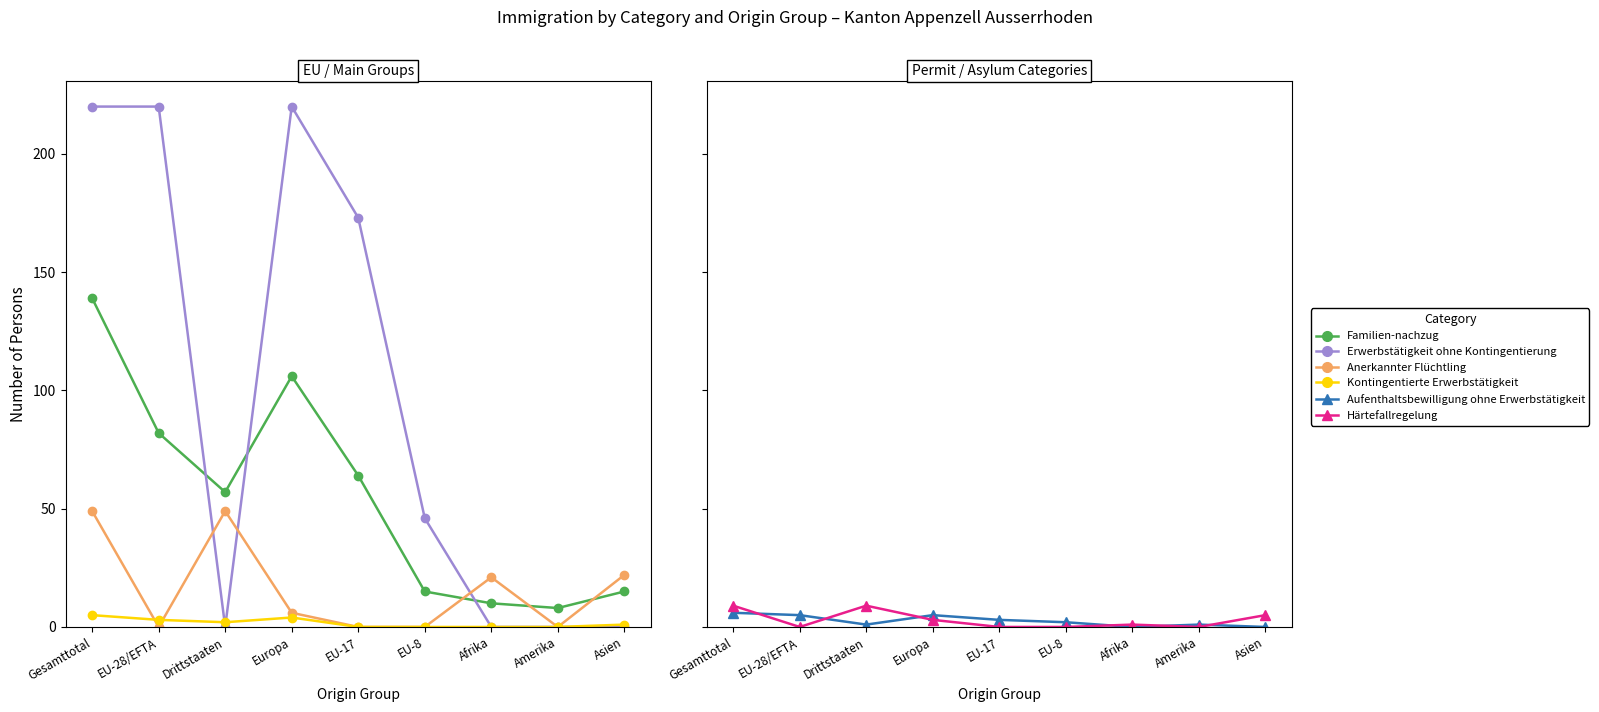

Is this an area chart (filled region under the line)?

No